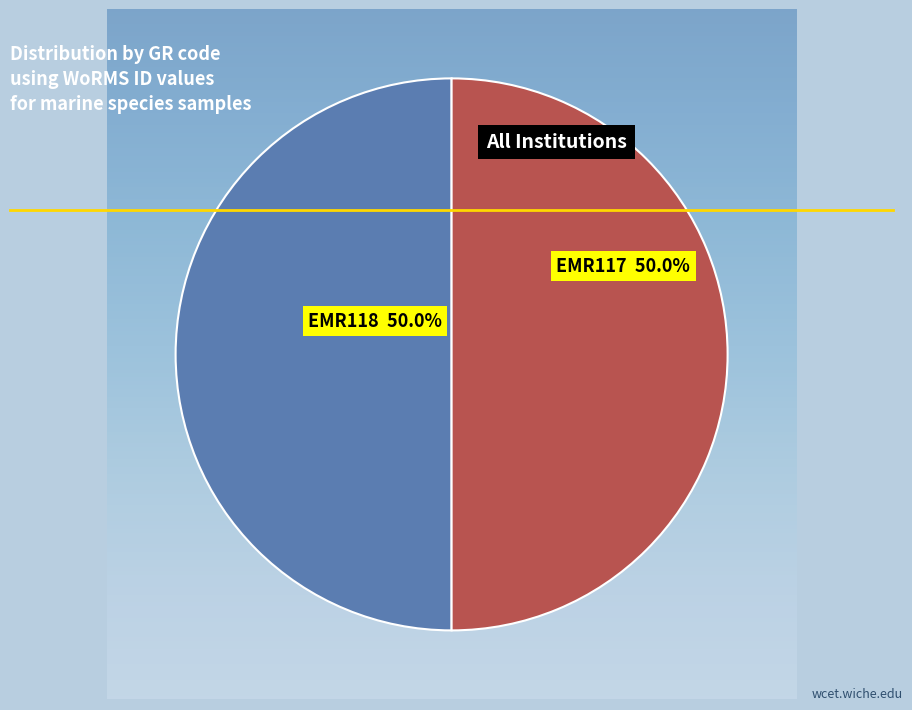

How many segments does this pie chart have?

2